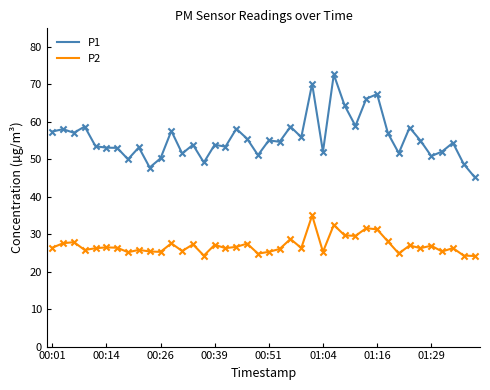

Which series has the largest range (max minus min)?

P1